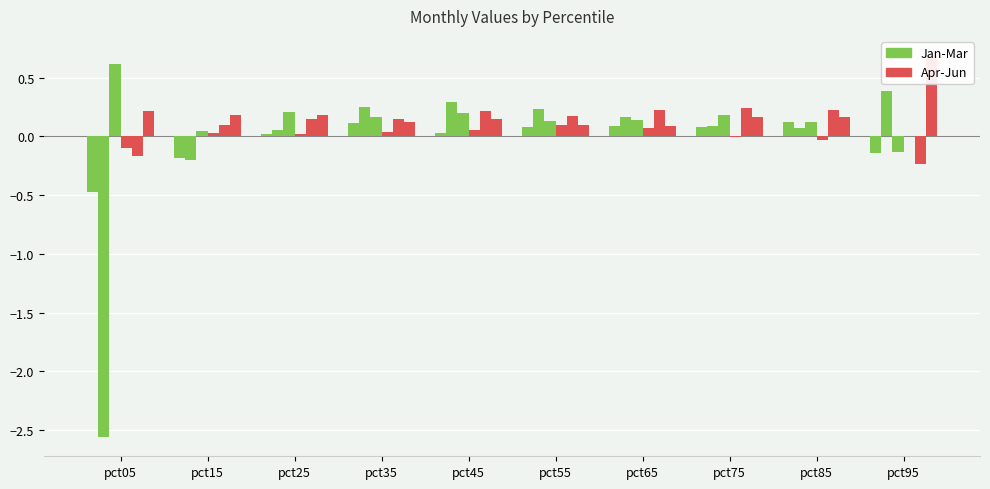

Between pct75 and pct45, which is larger?

pct75